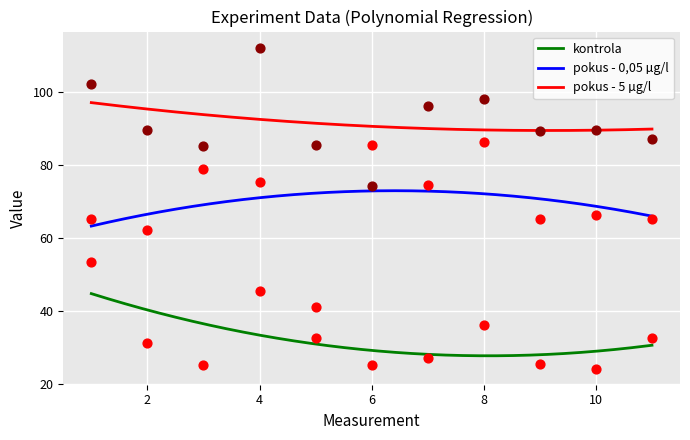

Which series reaches the maximum Y coordinate?

pokus - 5 µg/l